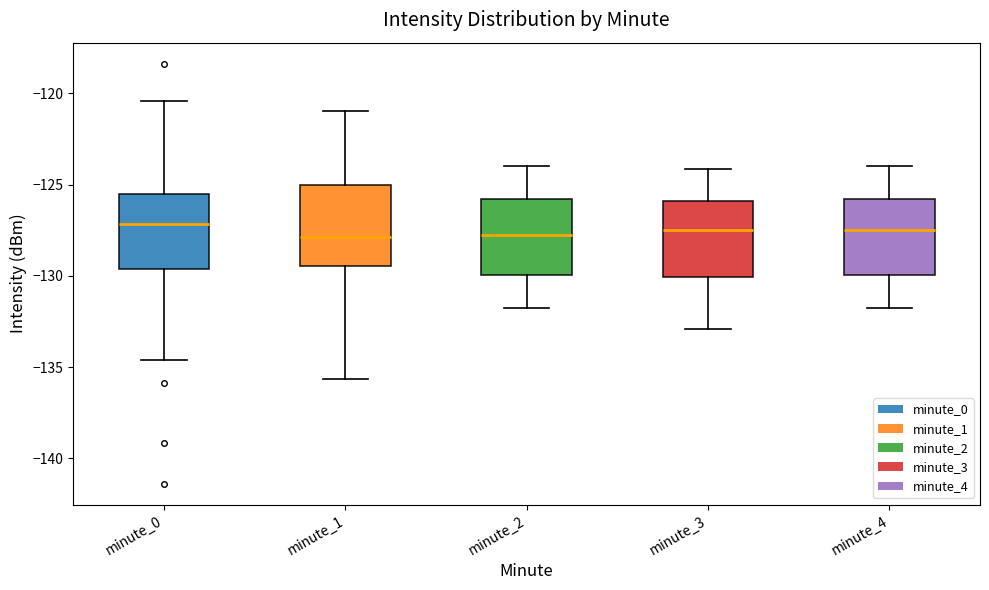

Where does the median line of the box for minute_4 sit on the y-axis? The values are not printed on the chart, so give them approximately, as read against the axis.

-127.5